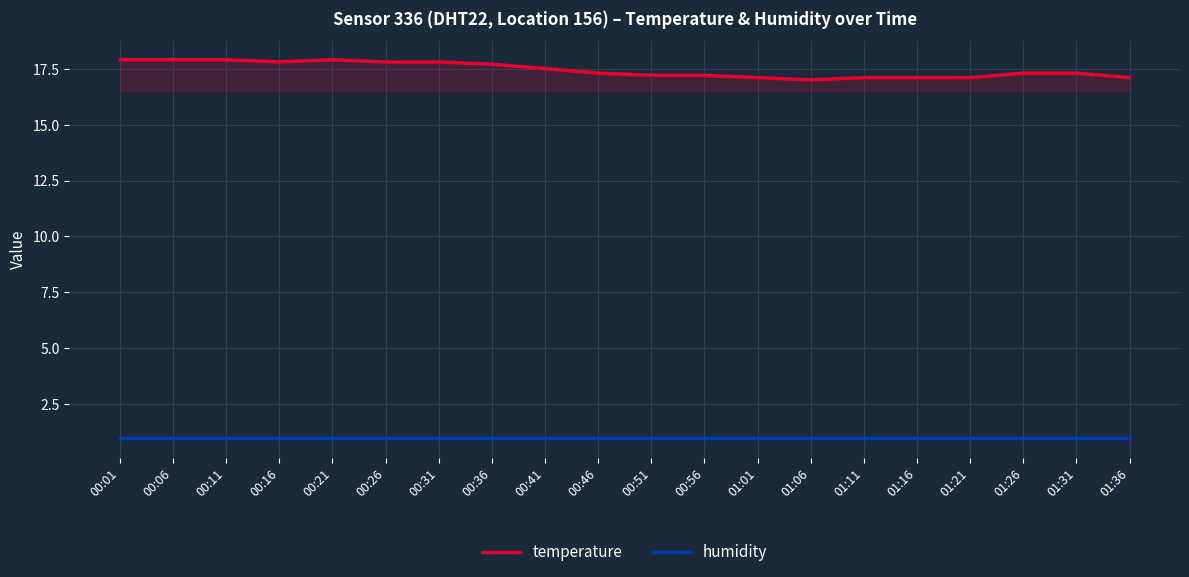

List the labels in order of humidity value, largest first.

00:01, 00:06, 00:11, 00:16, 00:21, 00:26, 00:31, 00:36, 00:41, 00:46, 00:51, 00:56, 01:01, 01:06, 01:11, 01:16, 01:21, 01:26, 01:31, 01:36